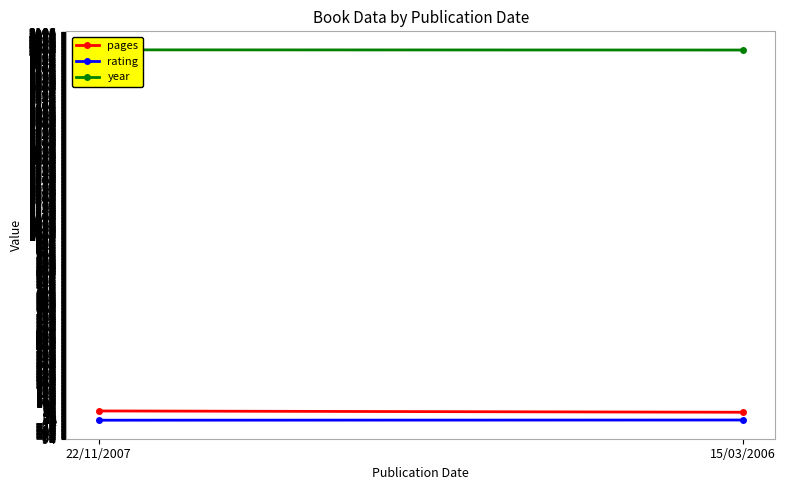

Reading left to right, what are all the values shown in this chart?

pages: 55	48
rating: 5	6
year: 2007	2006